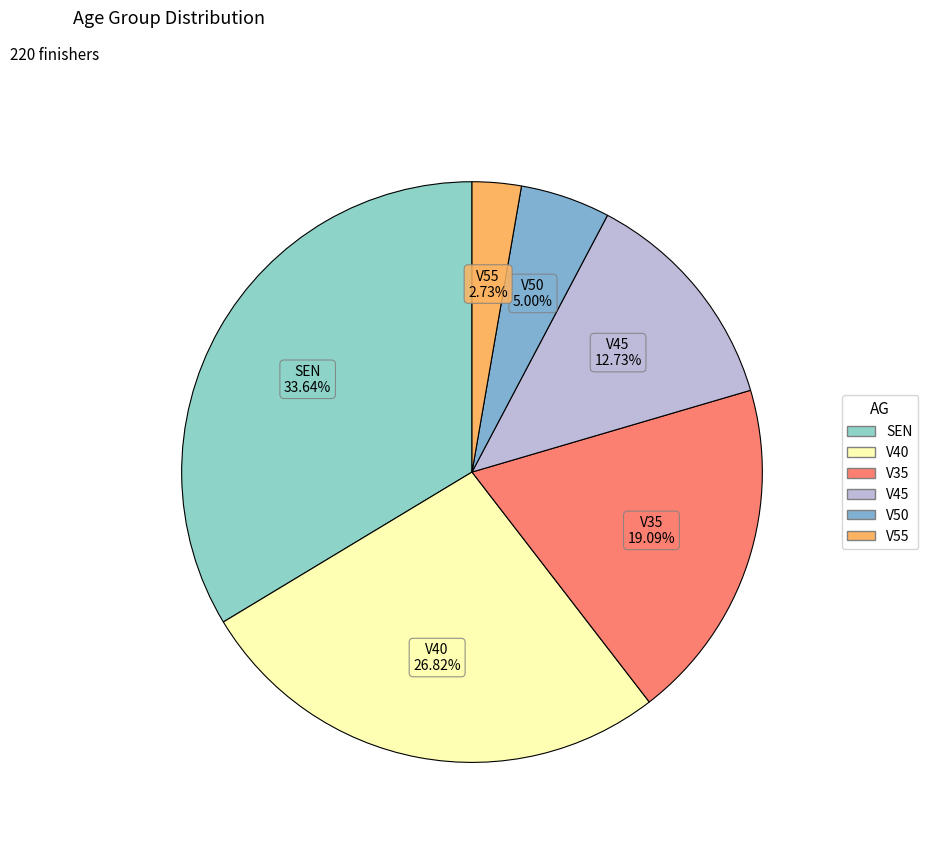

To the nearest percent, what is the average slice percentage?

17%